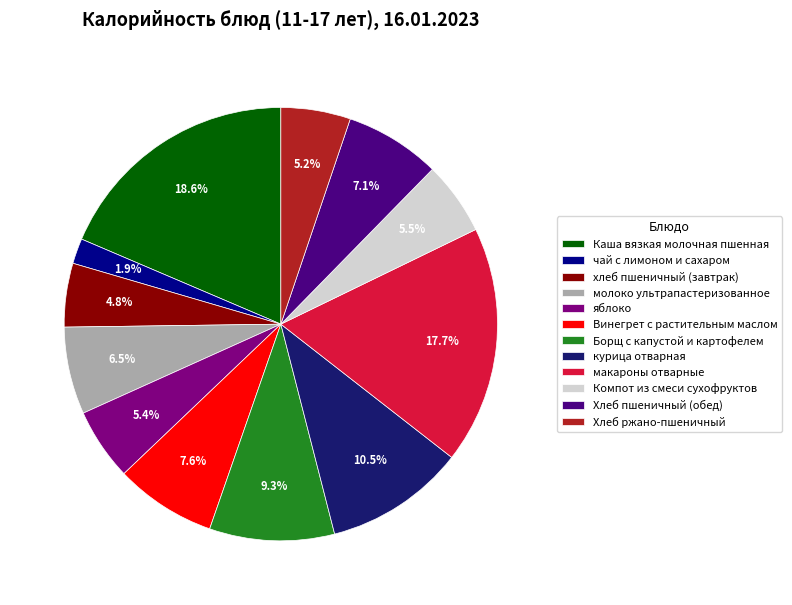

Does чай с лимоном и сахаром represent more than half of the total?

No